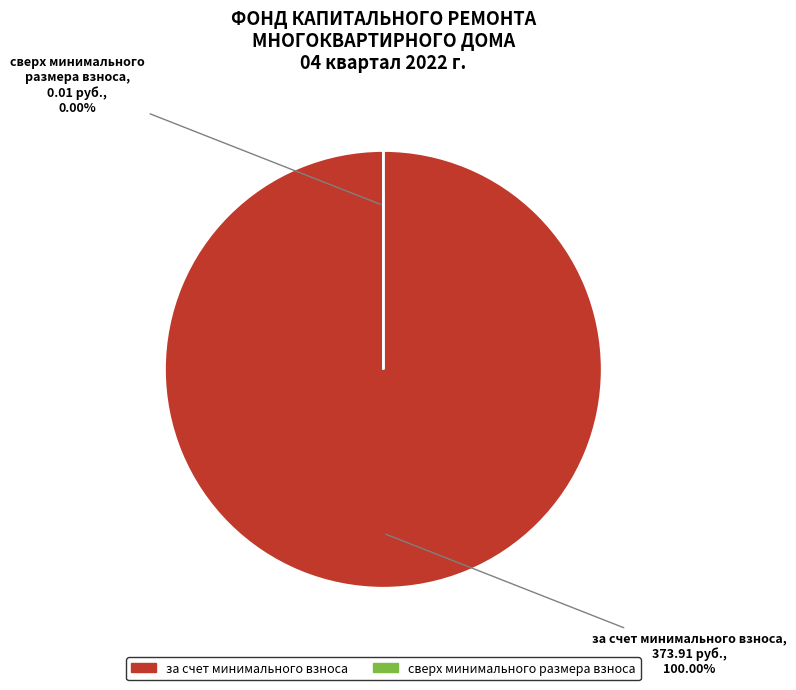

What percentage is the за счет минимального взноса slice, to the nearest percent?

100%